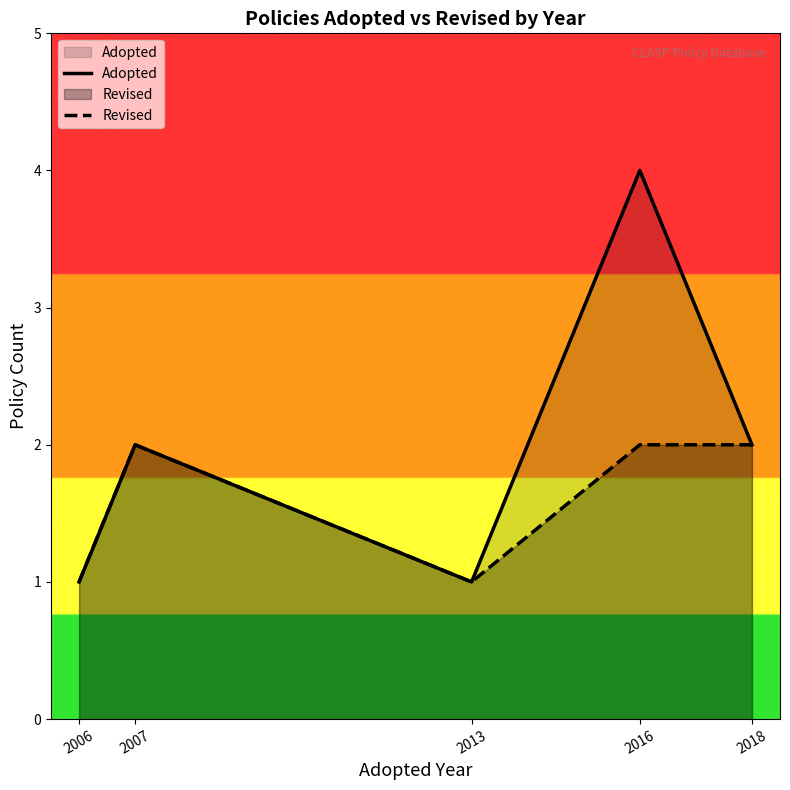

What is the value of the Adopted point at the 5th from the left?

2